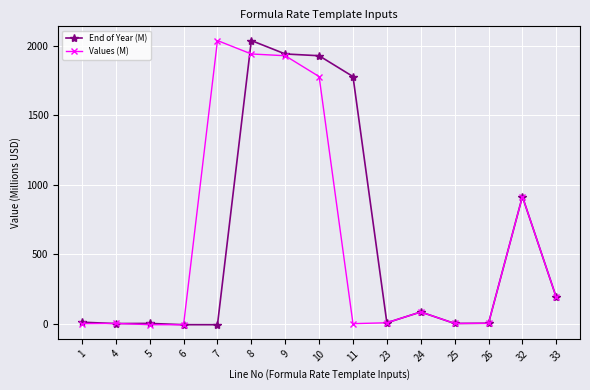

True or false: Values (M) has more than 1 points higher than both neighbors.

True